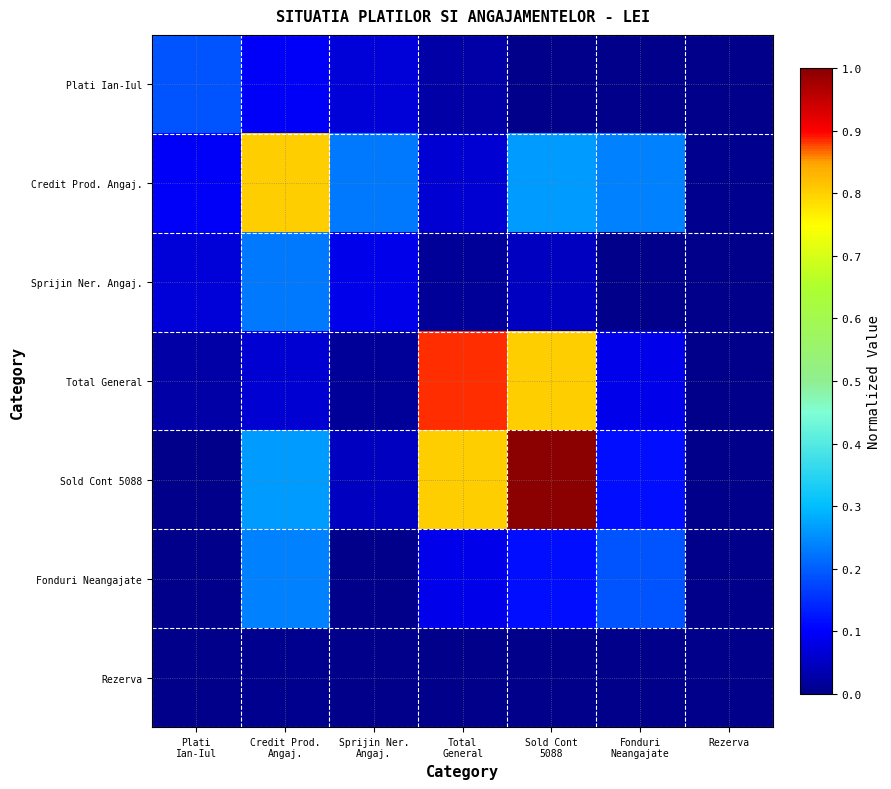

Which series has the largest total across all categories?

Sold Cont 5088